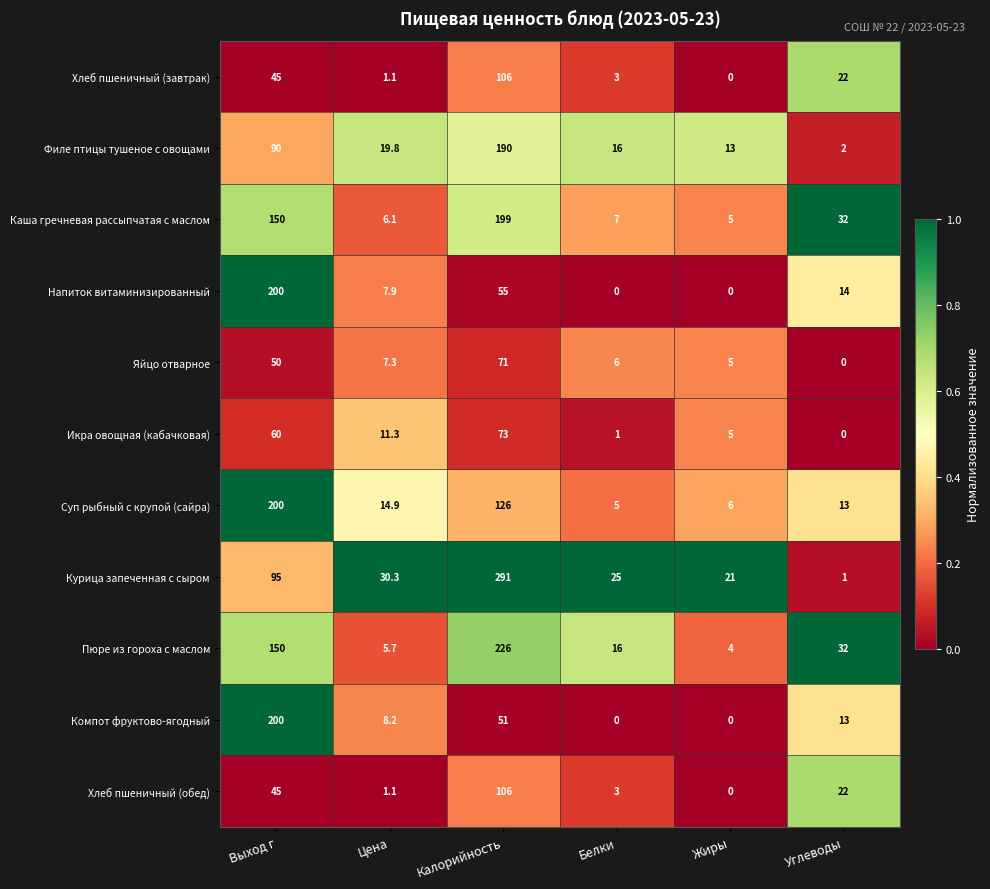

Is the value of Компот фруктово-ягодный at Углеводы greater than the value of Суп рыбный с крупой (сайра) at Белки?

Yes